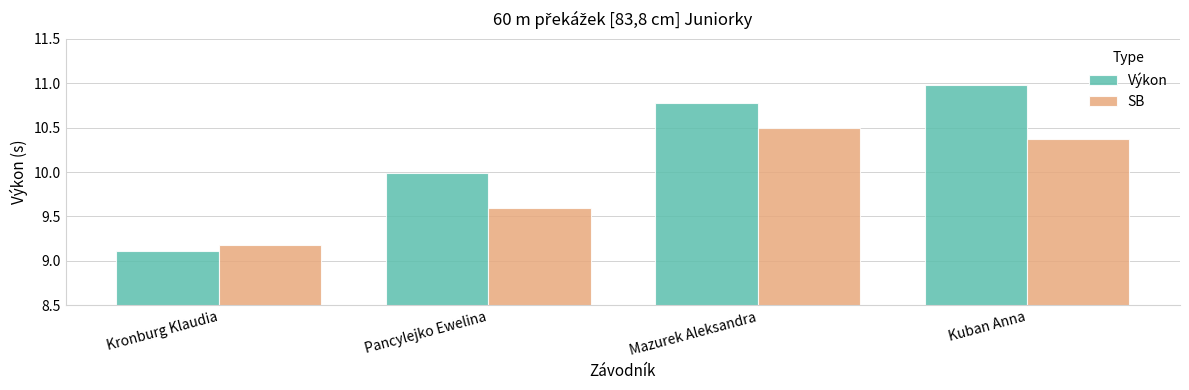

What is the total value across all series at Kuban Anna?

21.4